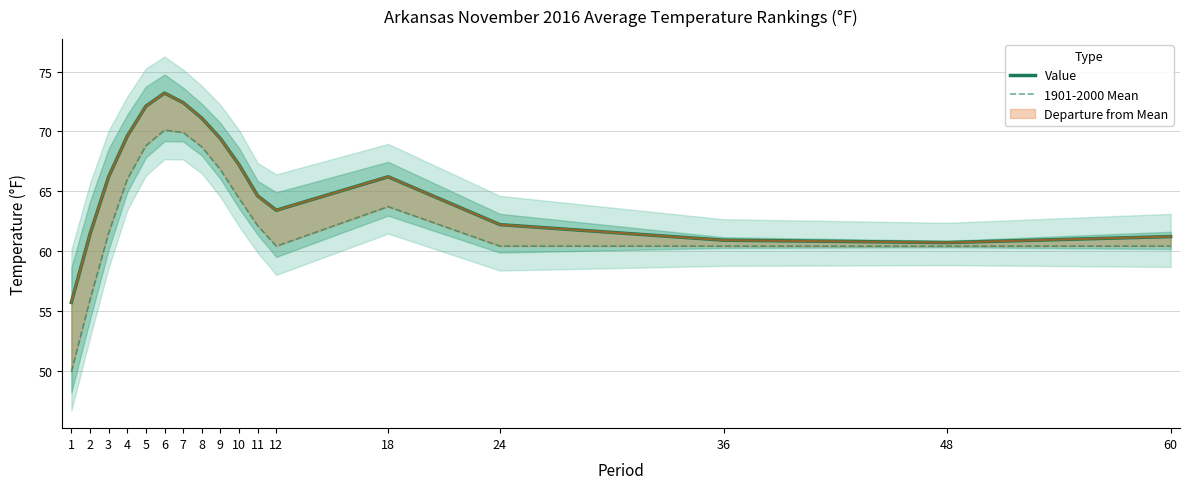

What is the sum of all 1901-2000 Mean values?

1069.8